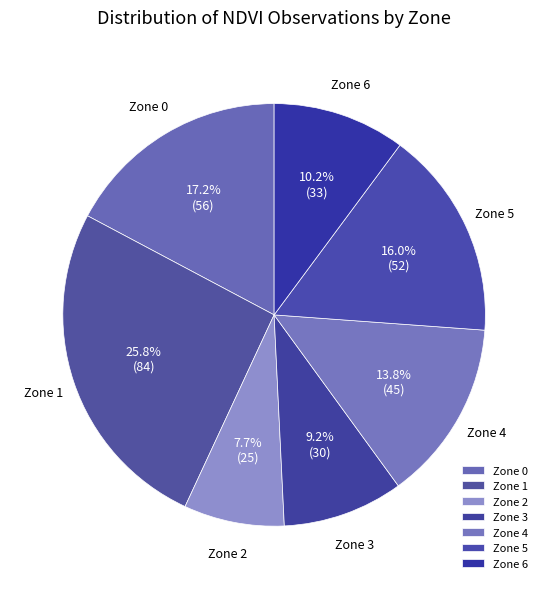

What percentage do Zone 5 and Zone 0 together represent?

33.2%